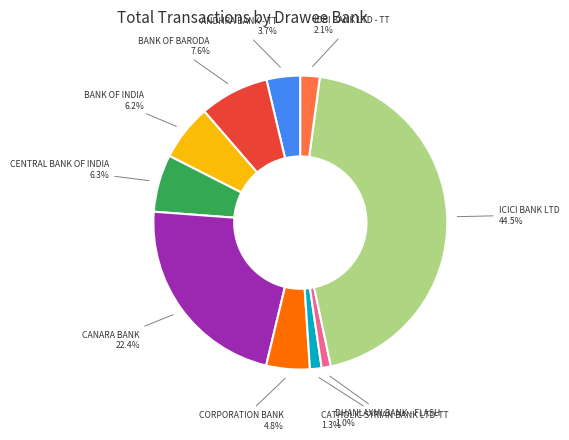

Is there a majority slice in this chart?

No